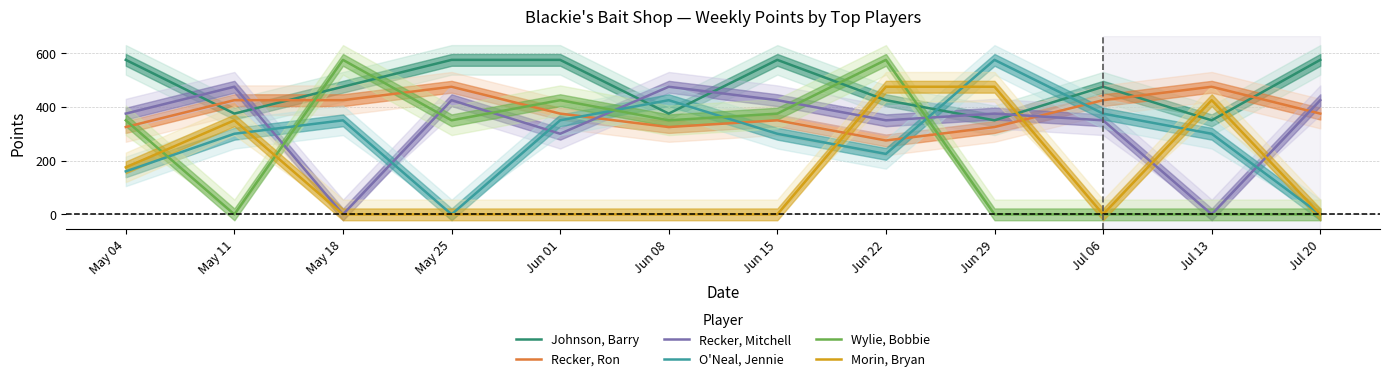

Reading right to left, list all the values displayed in this chart.

Johnson, Barry: 575	350	475	350	425	575	375	575	575	475	375	575
Recker, Ron: 375	475	425	325	275	350	325	375	475	425	425	325
Recker, Mitchell: 425	0	350	375	350	425	475	300	425	0	475	375
O'Neal, Jennie: 0	300	375	575	225	300	425	350	0	350	300	160
Wylie, Bobbie: 0	0	0	0	575	375	350	425	350	575	0	350
Morin, Bryan: 0	425	0	475	475	0	0	0	0	0	350	175